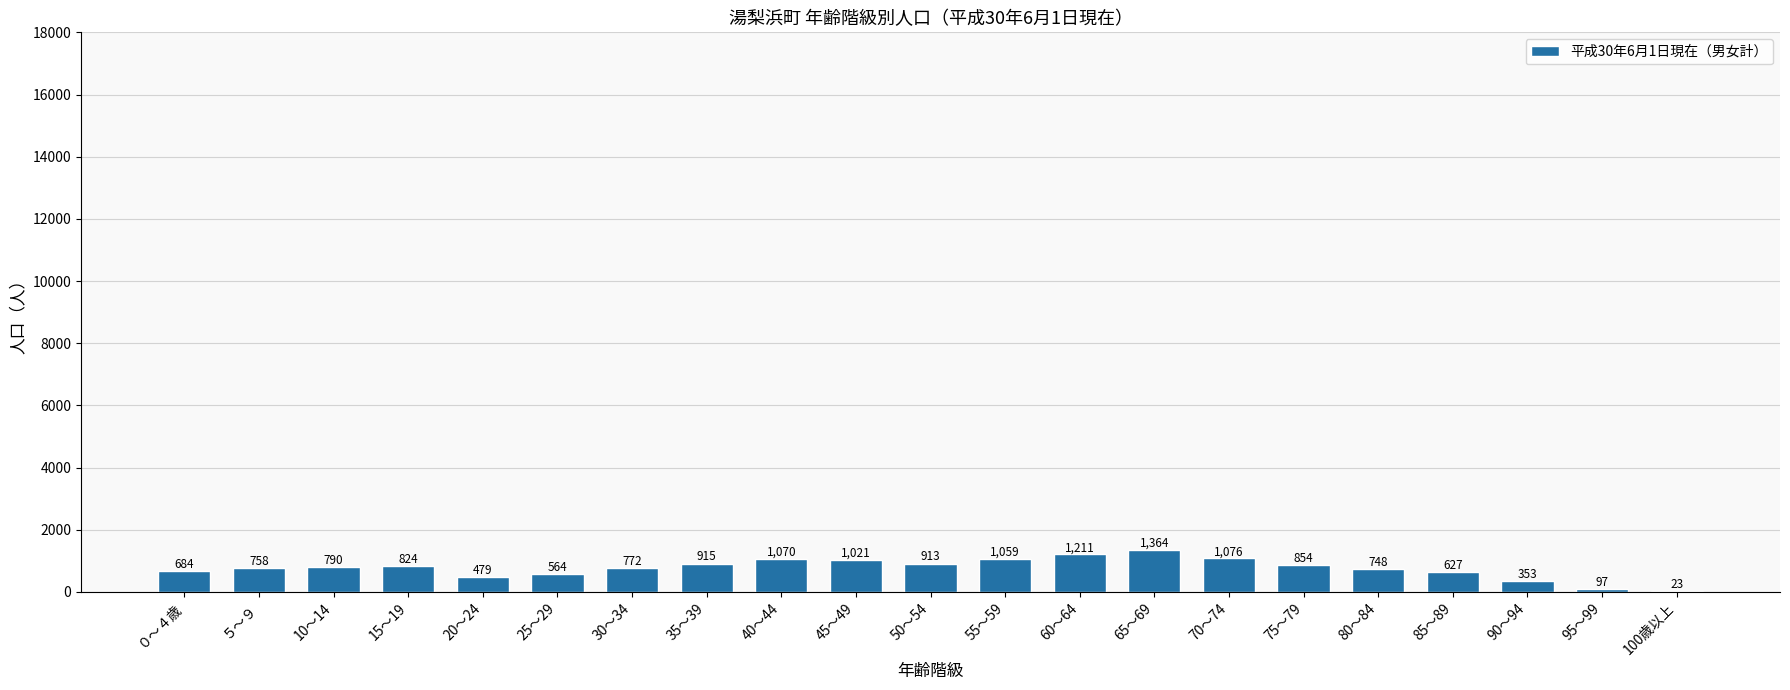

What is the sum of the values at 85～89 and 25～29?

1191